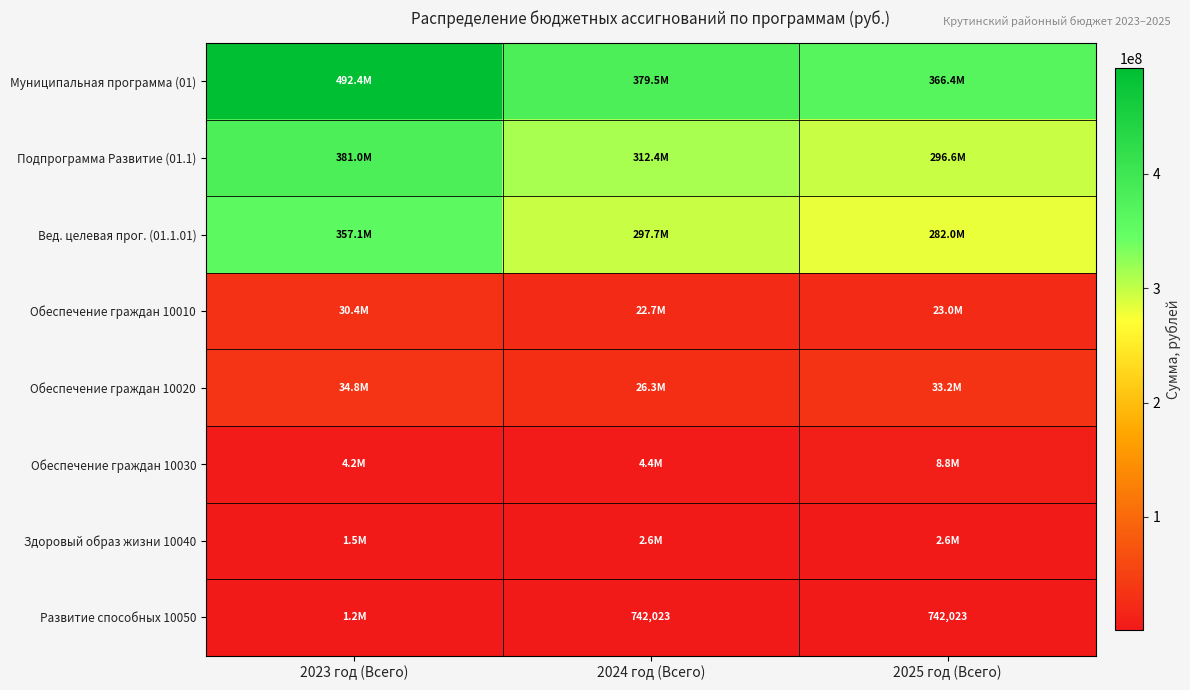

At which category is the sum across all series the highest?

2023 год (Всего)